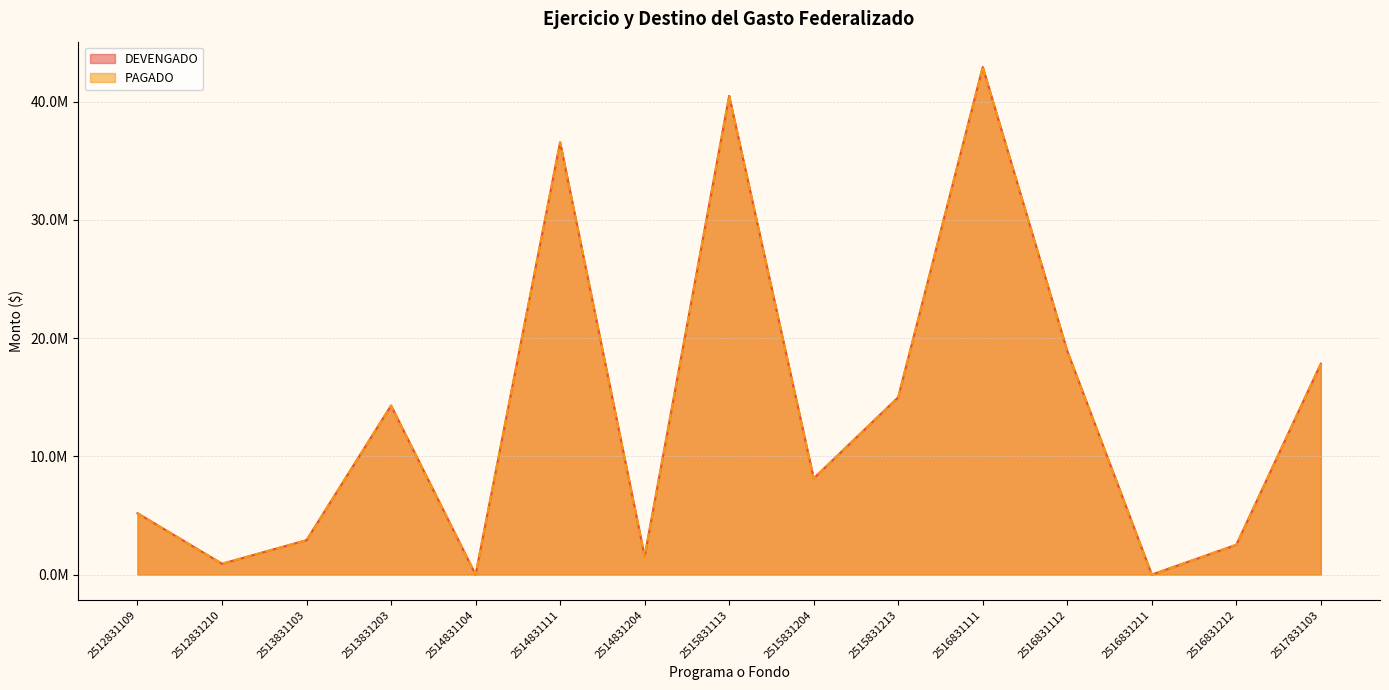

Count the number of data series in this chart.

2